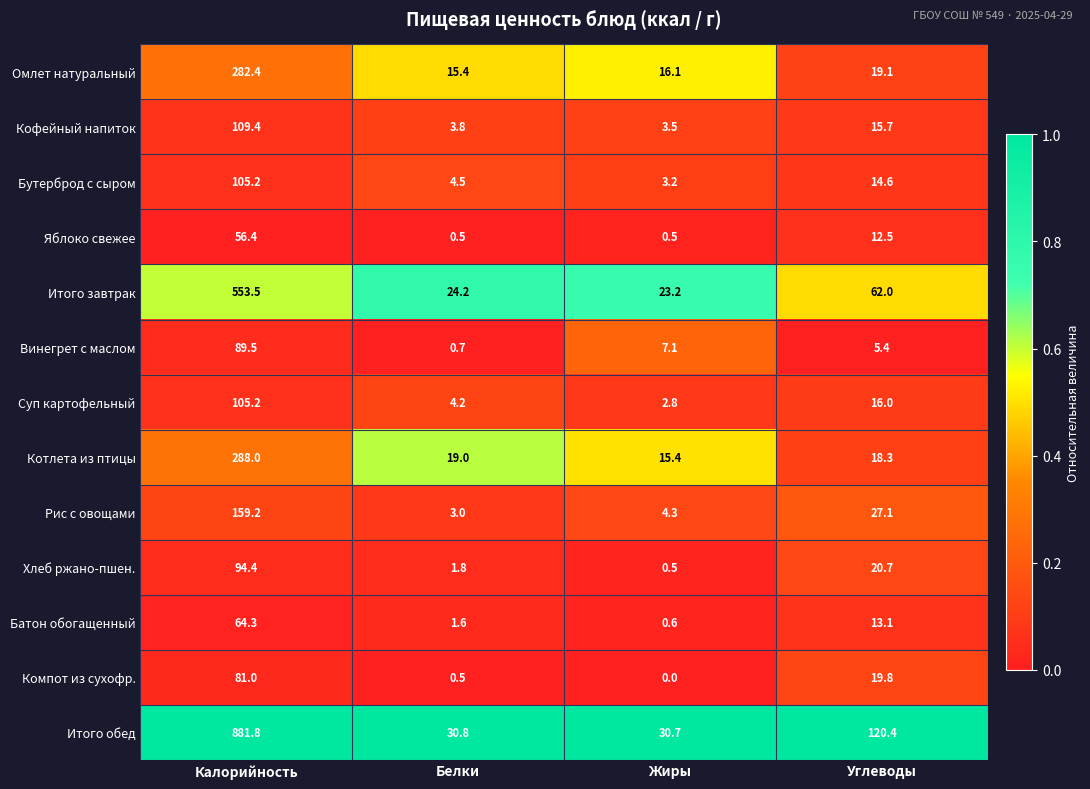

Which series changed the most between Белки and Углеводы?

Итого обед